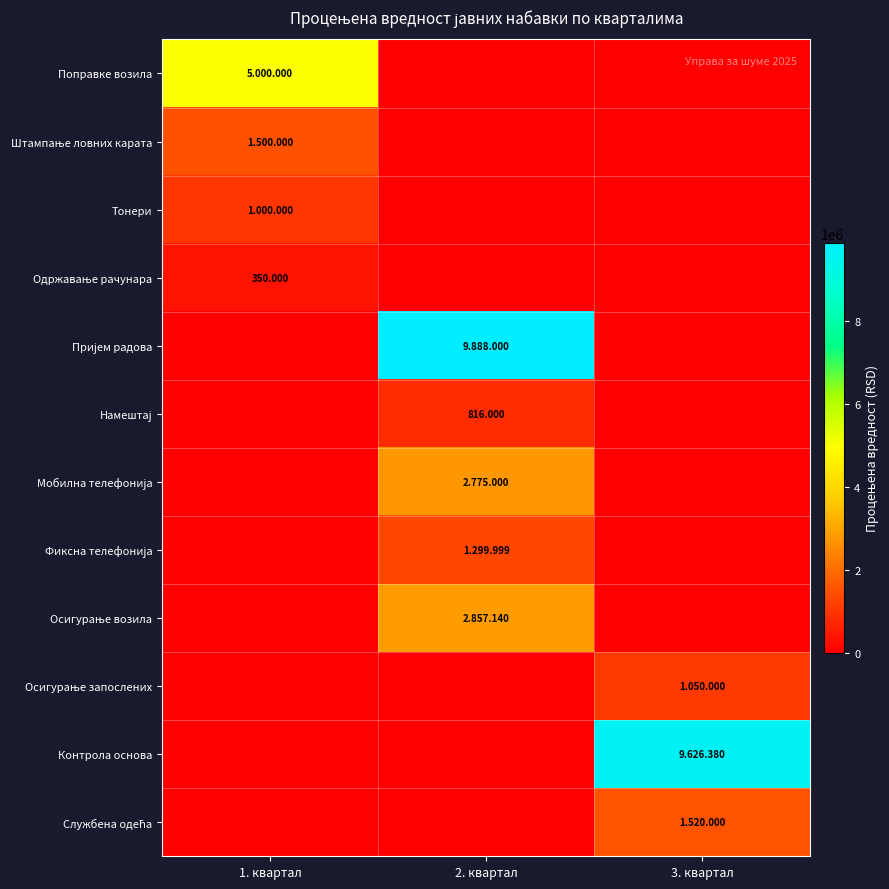

What is the average value of the Поправке возила series?

1666667